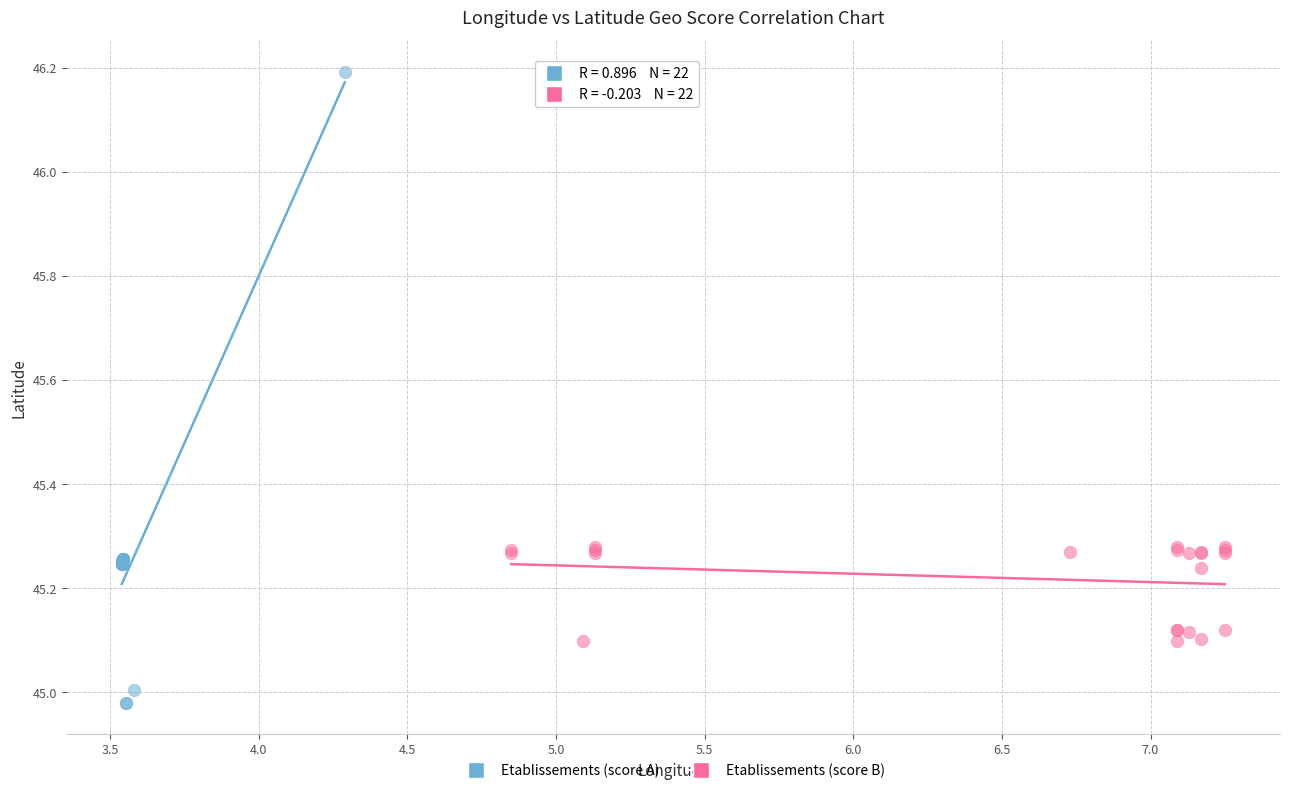

Which series reaches the maximum Y coordinate?

Etablissements (score A)